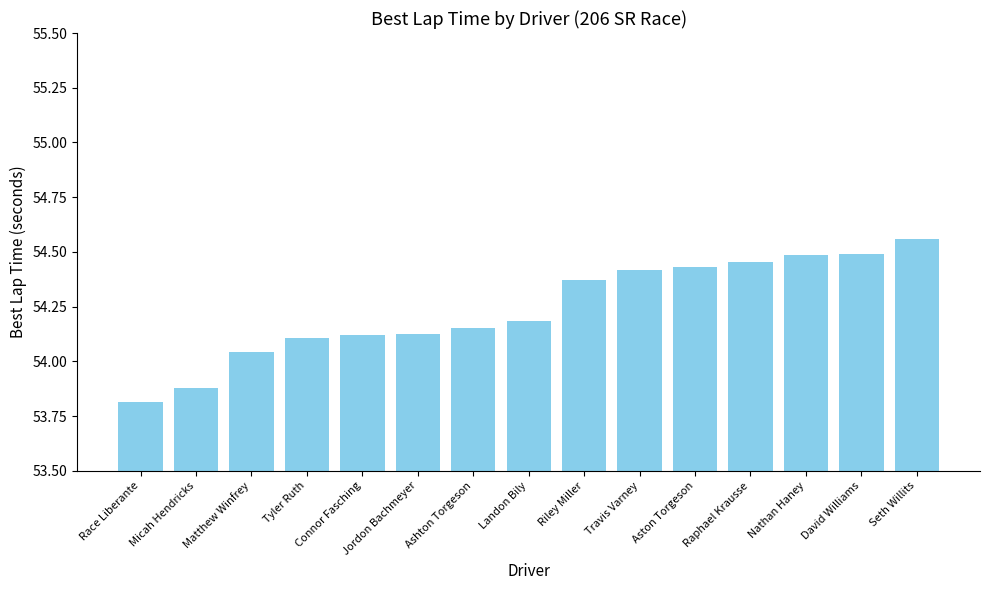

What is the ratio of the value at Landon Bily to the value at Seth Willits?

1.0